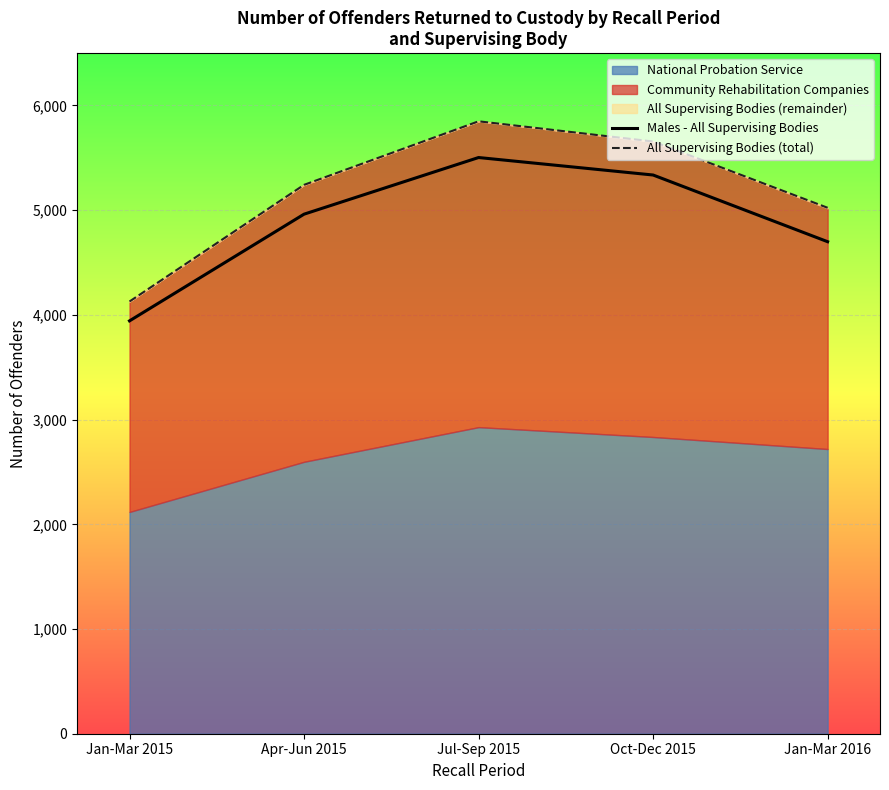

What is the total value across all series at Jan-Mar 2015?

8071